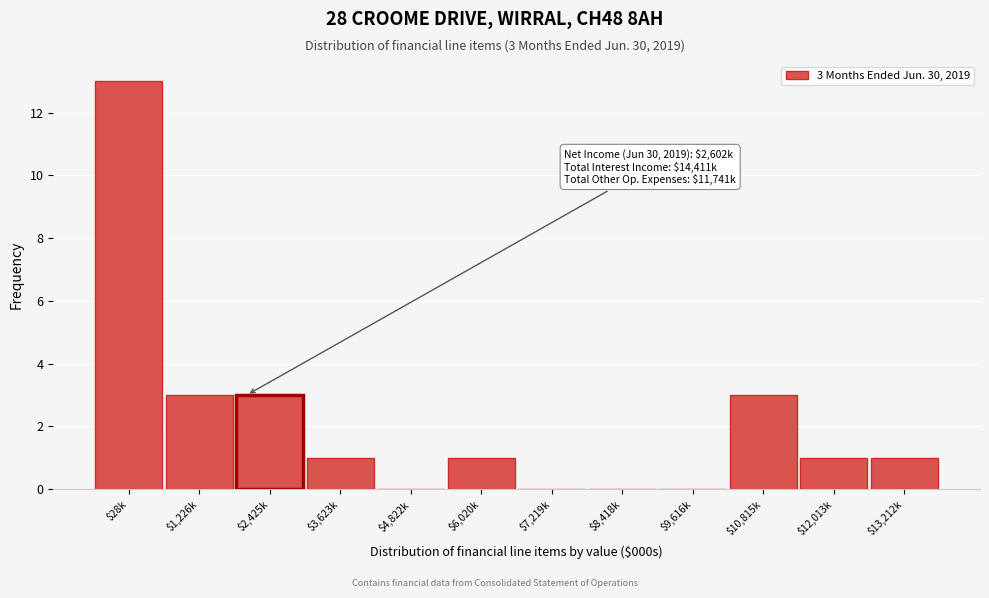

What is the sum of all values?

26